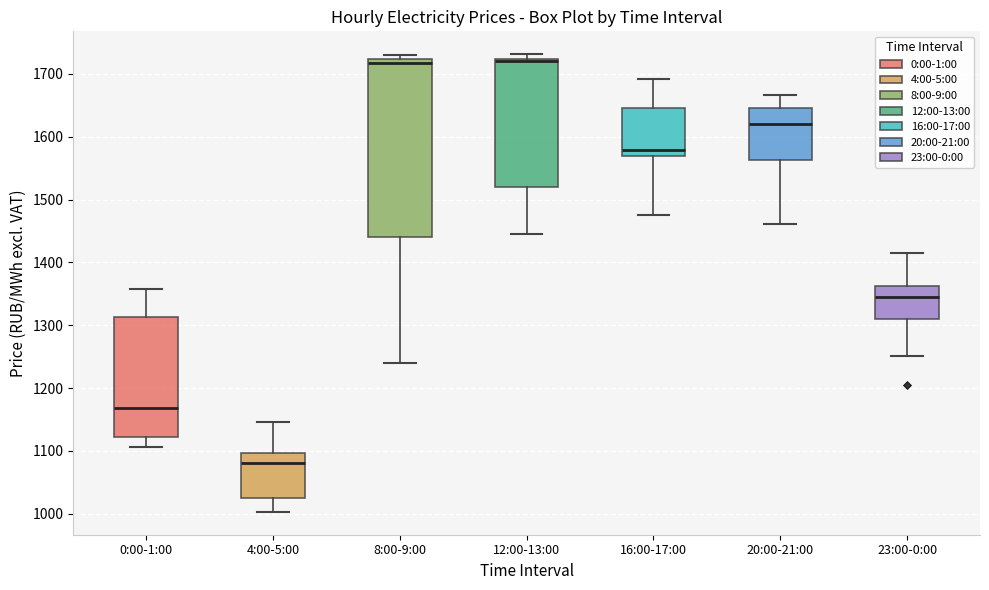

Where does the median line of the box for 16:00-17:00 sit on the y-axis? The values are not printed on the chart, so give them approximately, as read against the axis.

1580